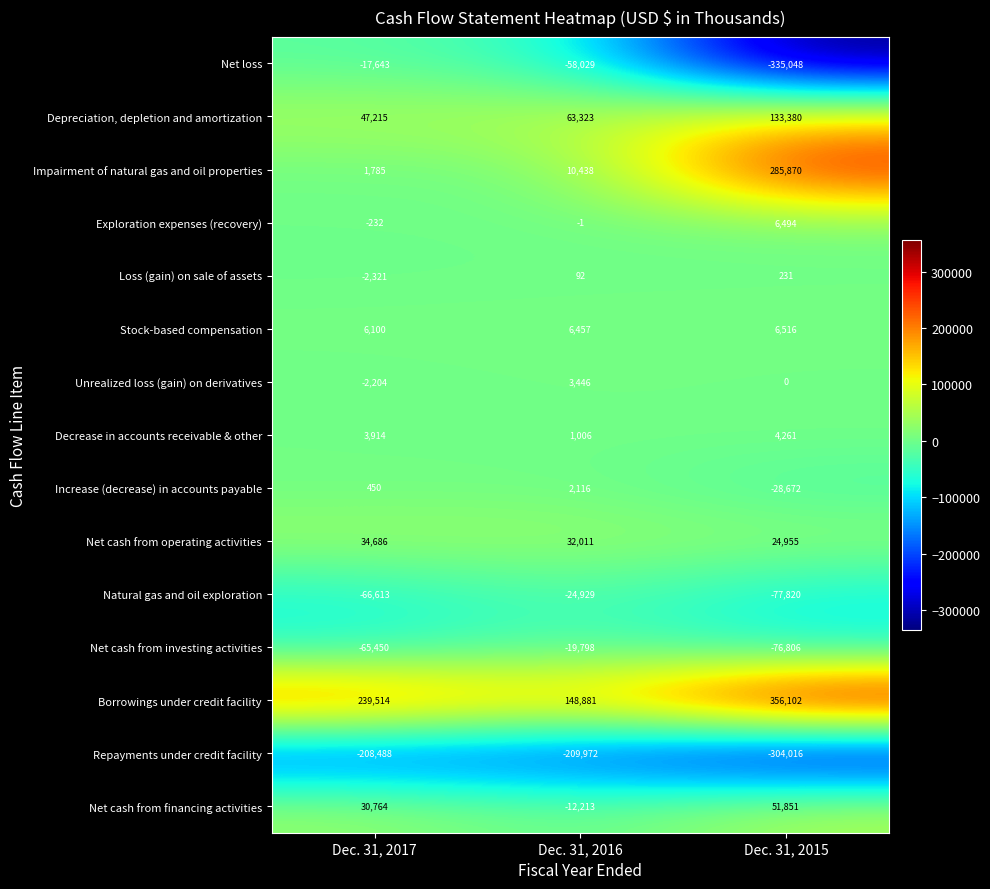

Between Dec. 31, 2016 and Dec. 31, 2015, which series saw the biggest shift?

Net loss